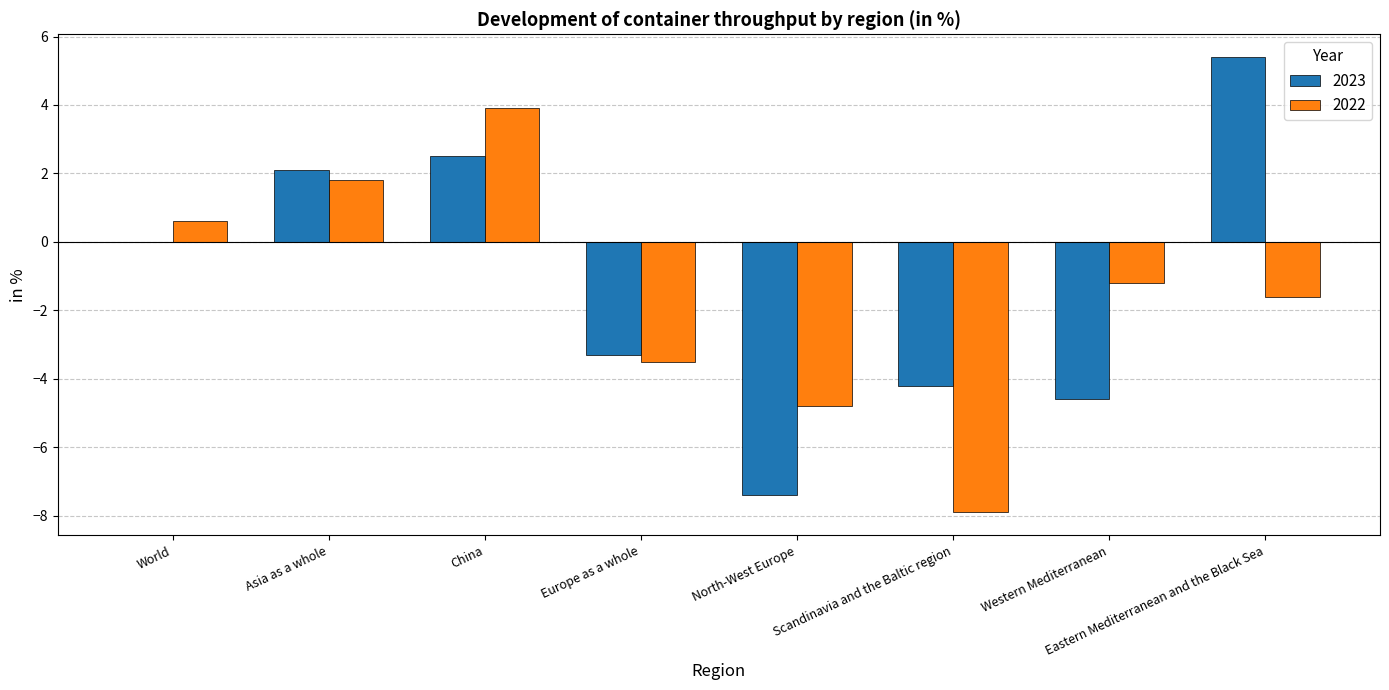

Which series has the largest total across all categories?

2023